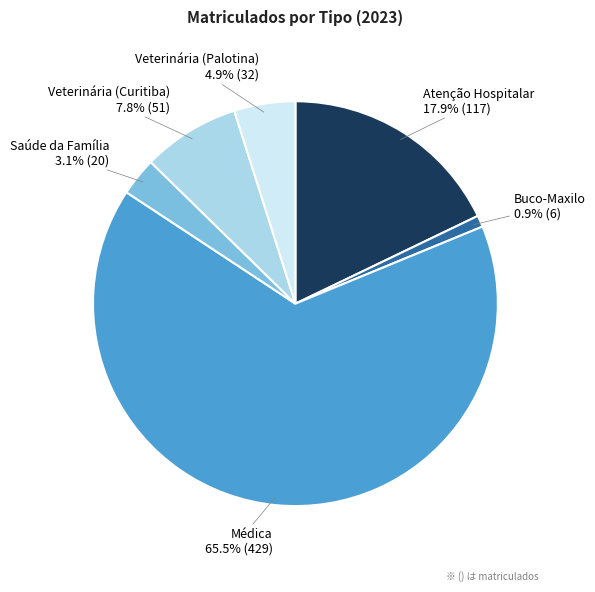

Is there a majority slice in this chart?

Yes